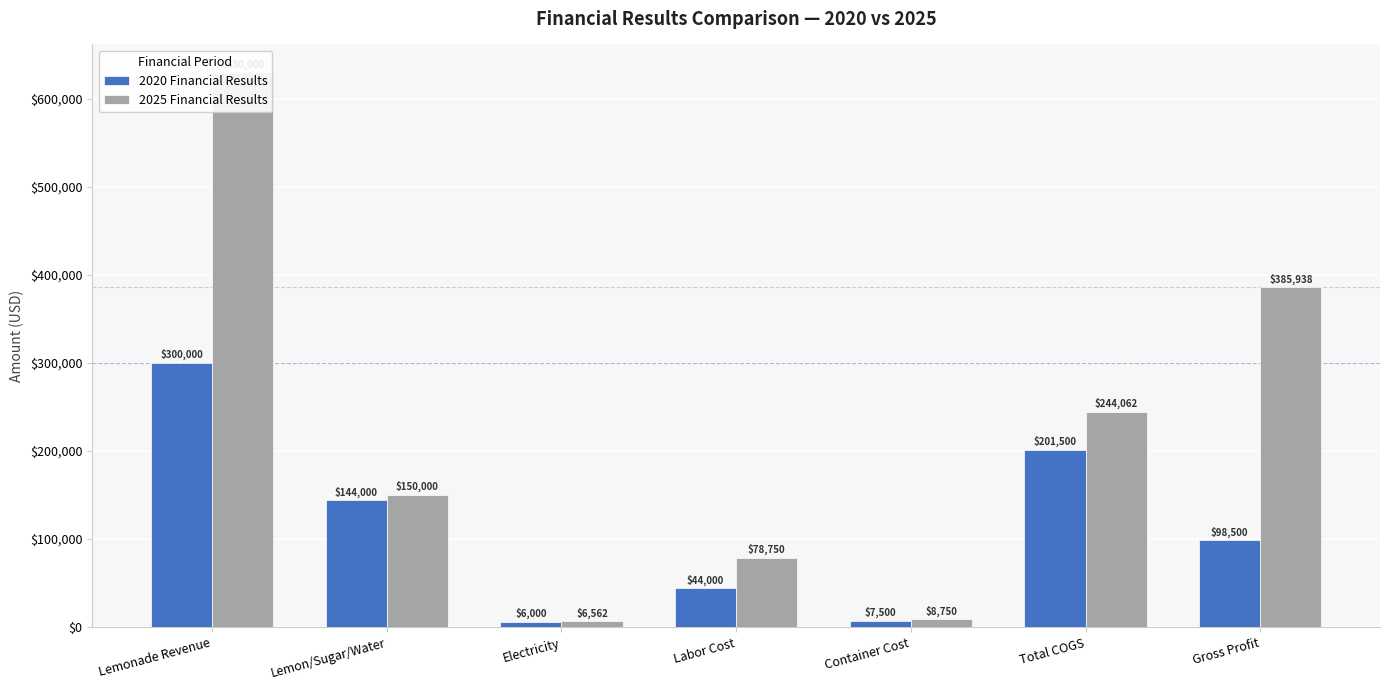

Which has a higher value, Electricity or Labor Cost?

Labor Cost